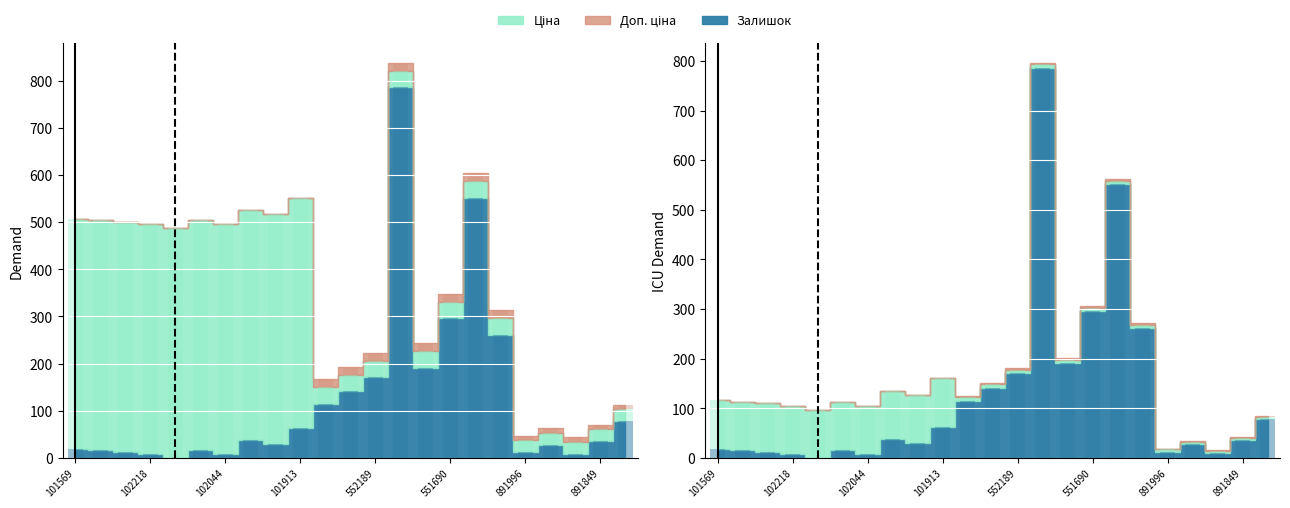

What are all the series names shown in the legend?

Ціна, Доп. ціна, Залишок